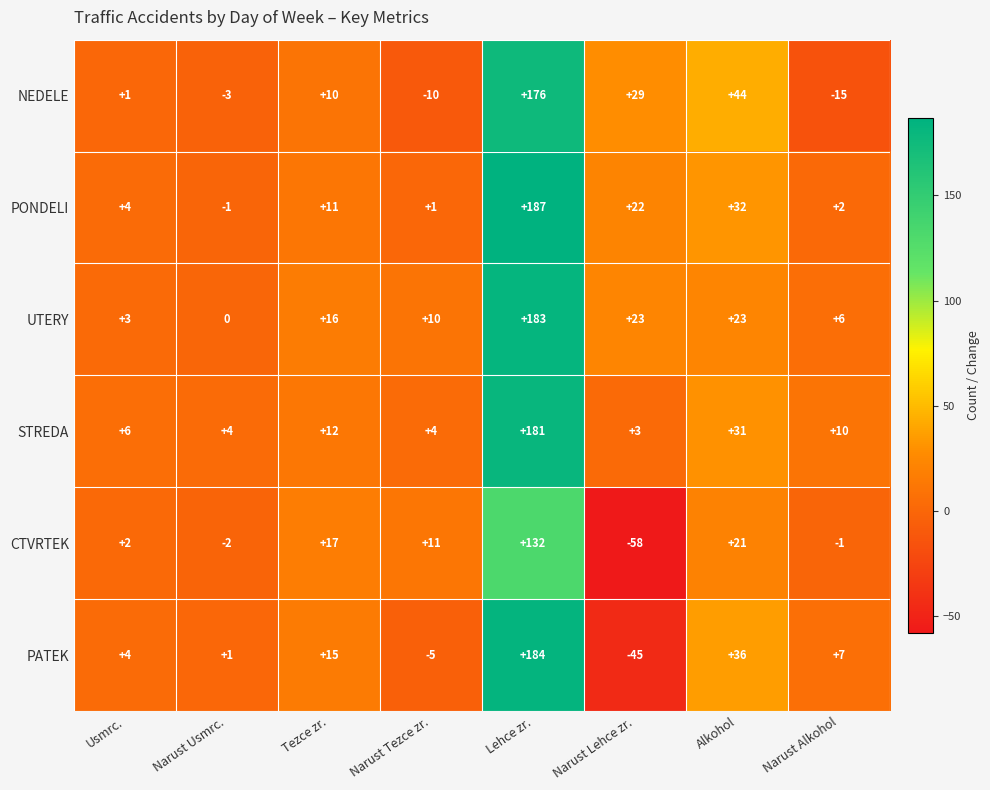

List the series in order of their peak value, highest first.

PONDELI, PATEK, UTERY, STREDA, NEDELE, CTVRTEK